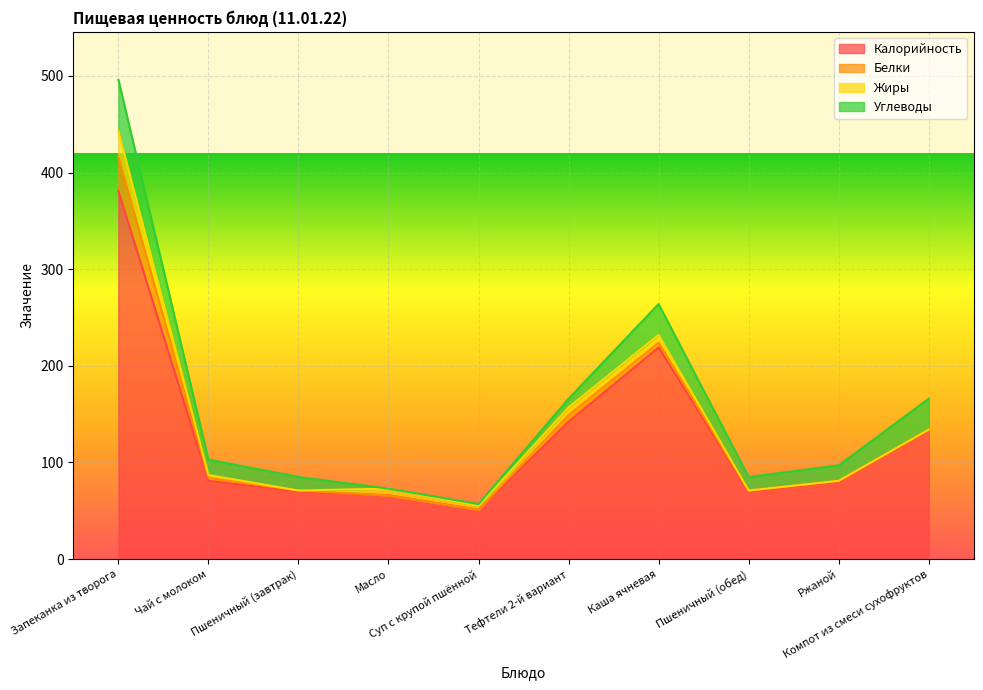

What is the difference between the Белки values at Пшеничный (завтрак) and Каша ячневая?

4